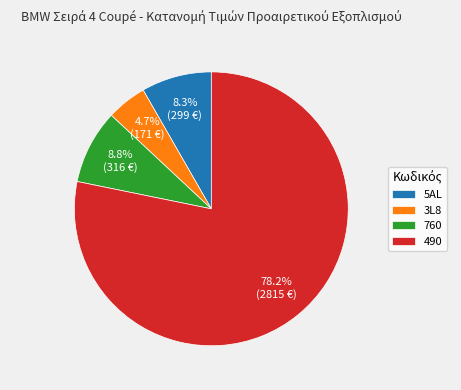

How many slices are in this pie chart?

4